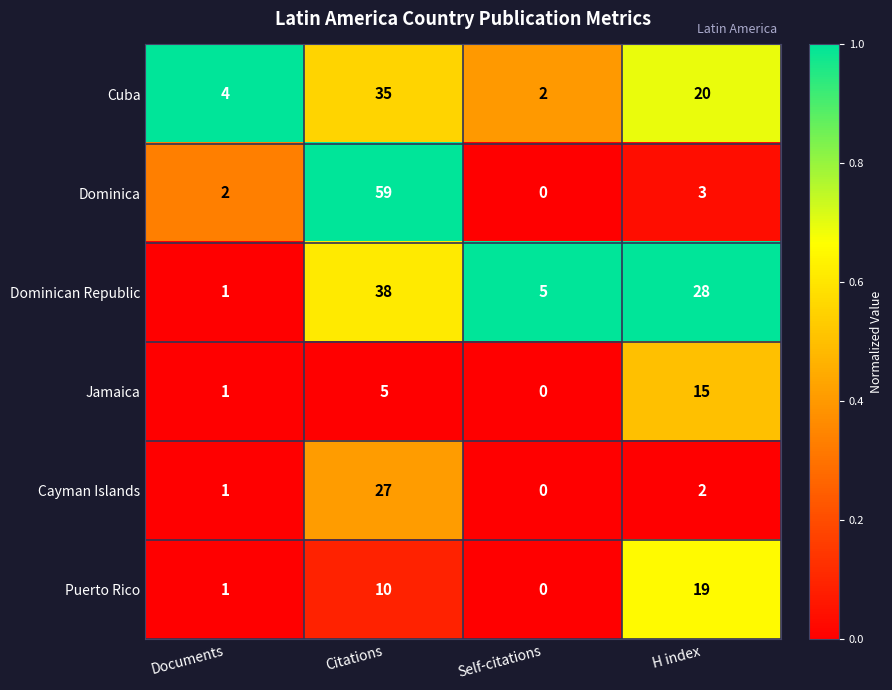

Rank the series by their maximum value, from highest to lowest.

Dominica, Dominican Republic, Cuba, Cayman Islands, Puerto Rico, Jamaica